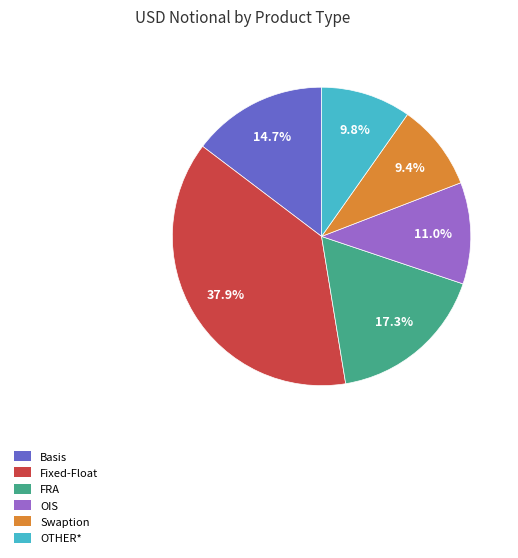

True or false: OTHER* accounts for 2% of the total.

False